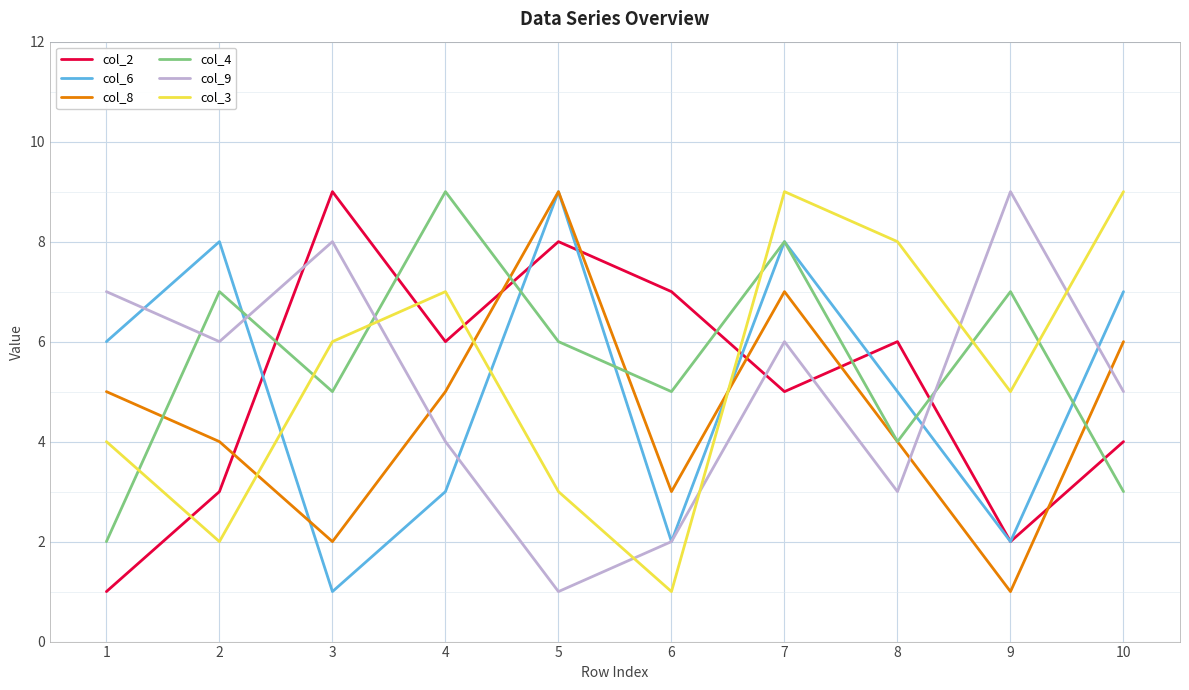

How many interior local valleys does the col_4 series have?

3